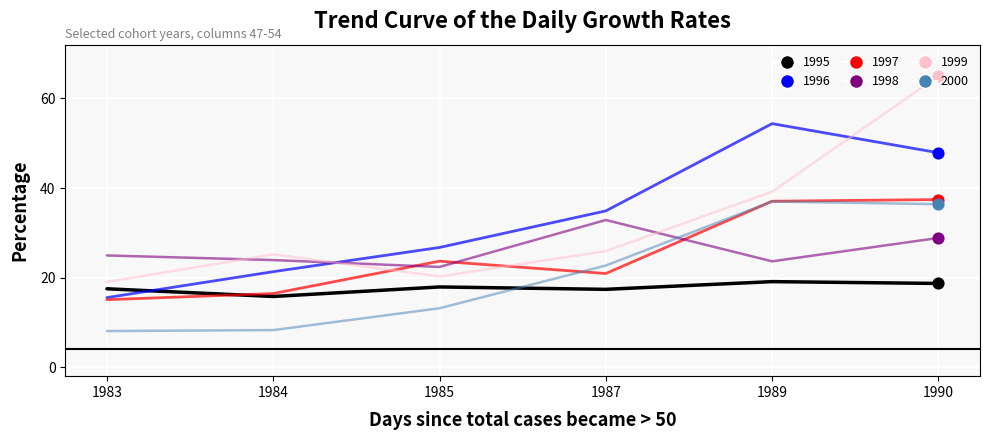

What are all the series names shown in the legend?

1995, 1996, 1997, 1998, 1999, 2000